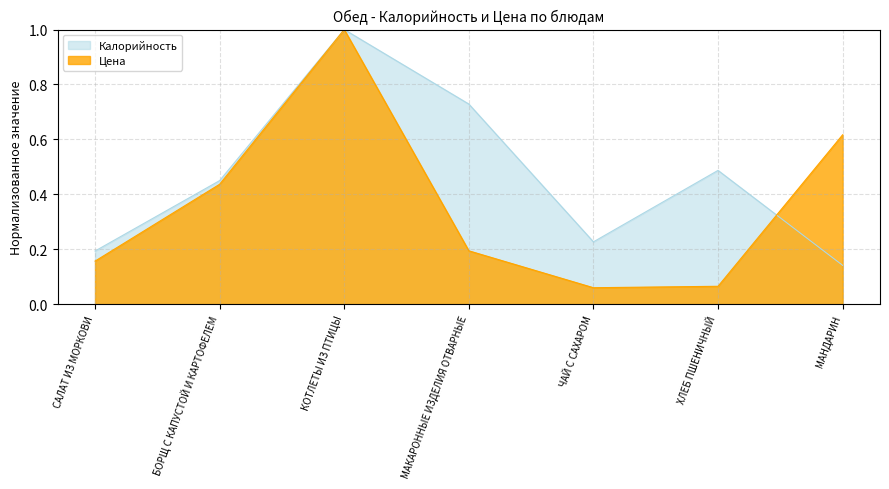

At how many categories does at least one series exceed 0?

7